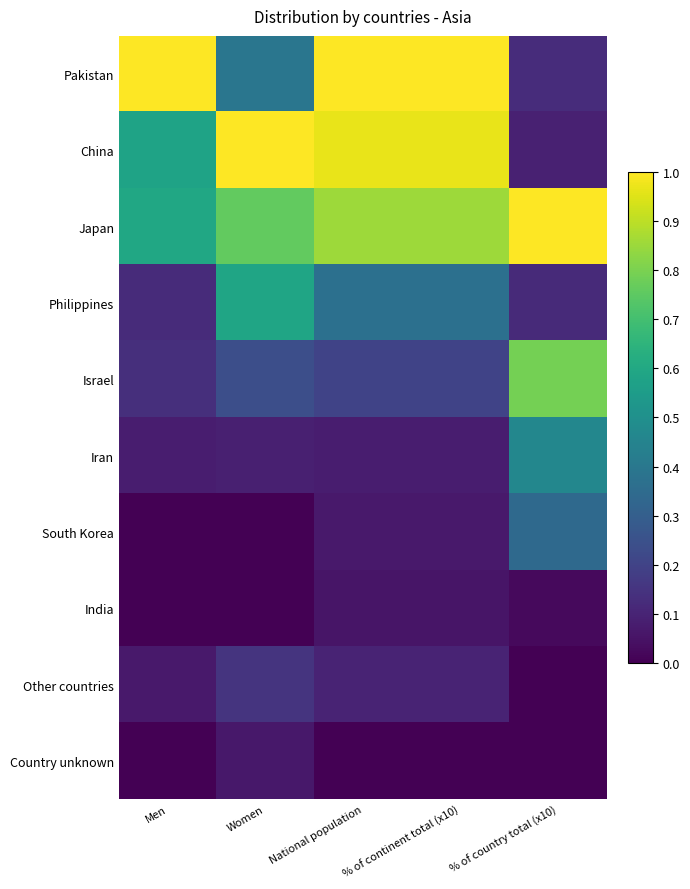

At which category is the sum across all series the highest?

National population